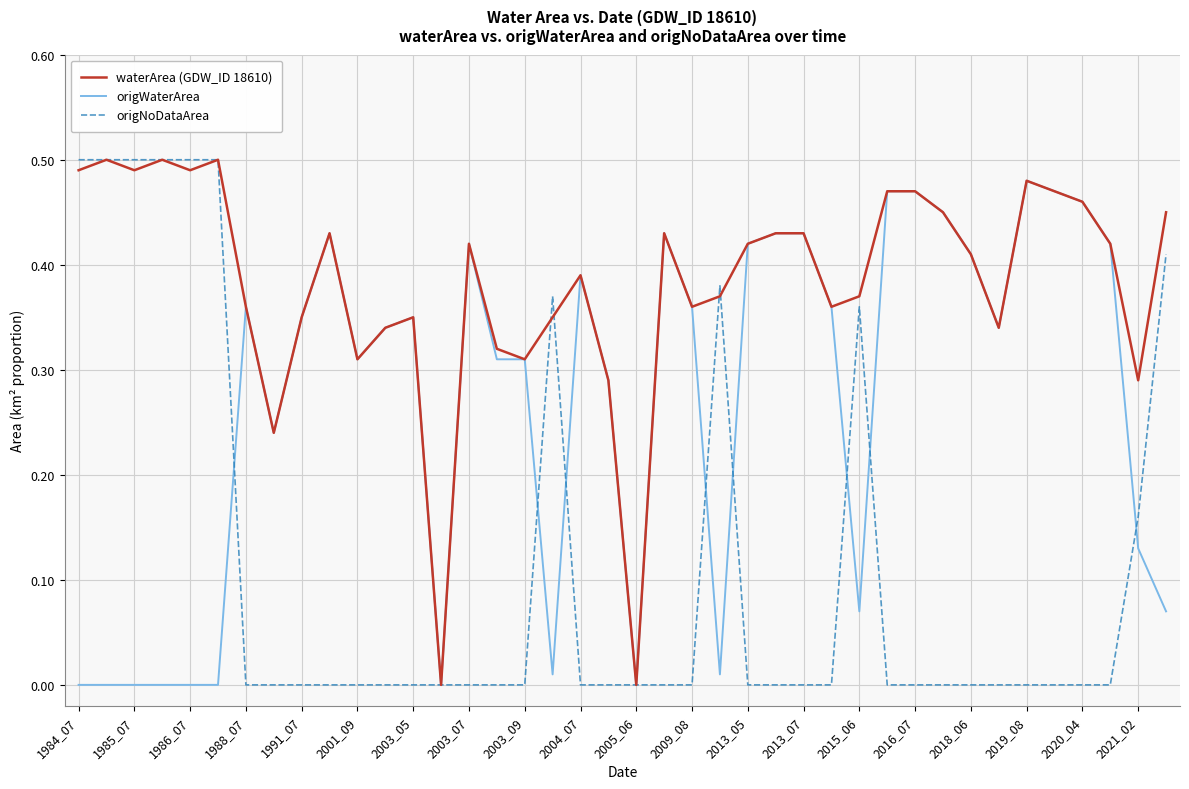

Rank the series by their average value, from highest to lowest.

waterArea (GDW_ID 18610), origWaterArea, origNoDataArea